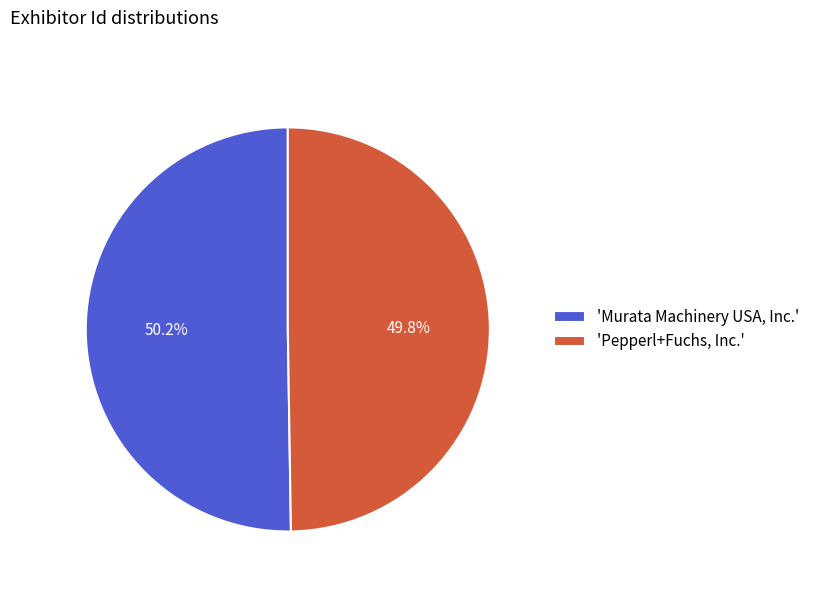

Count the number of slices in the pie.

2